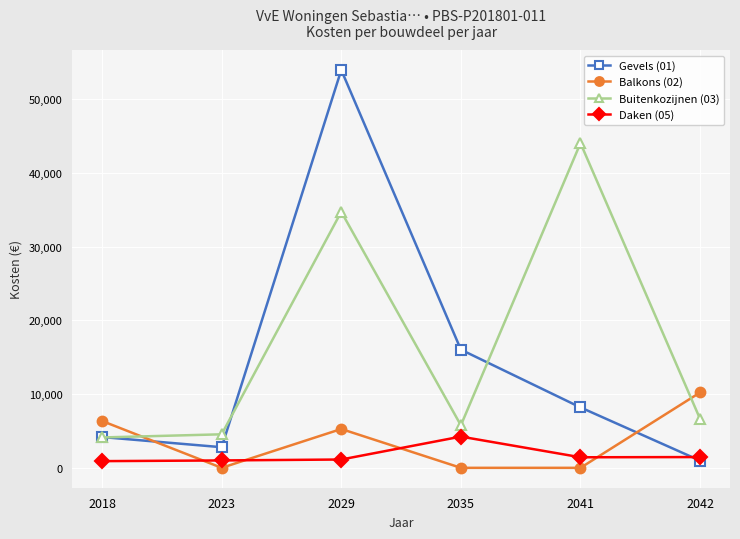

The Buitenkozijnen (03) series shows 6622.9 at 2042. True or false?

True